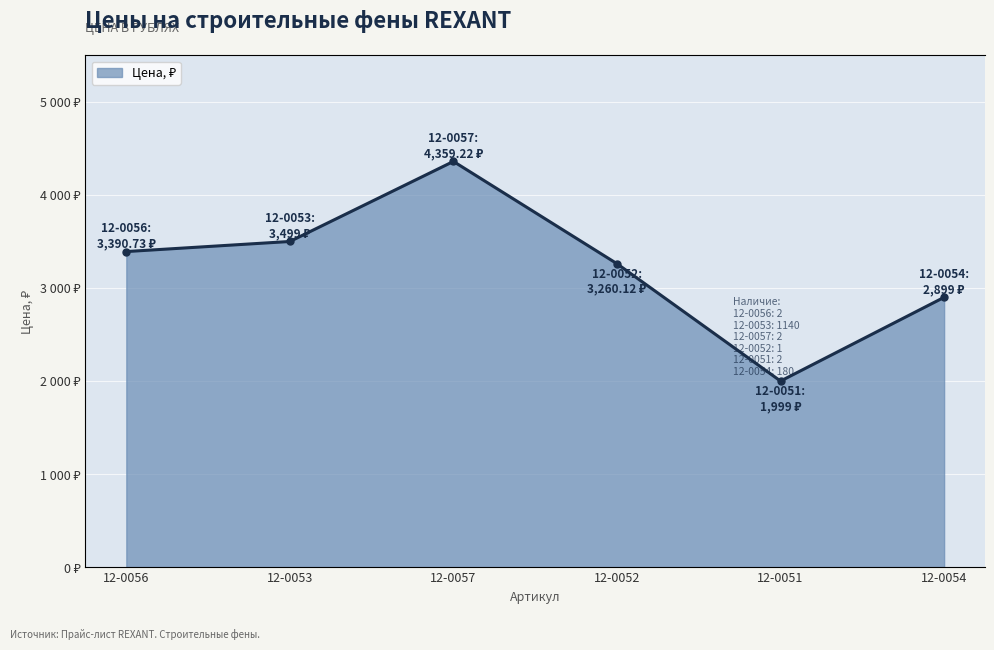

What is the value of the 2nd point from the left?

3499.0